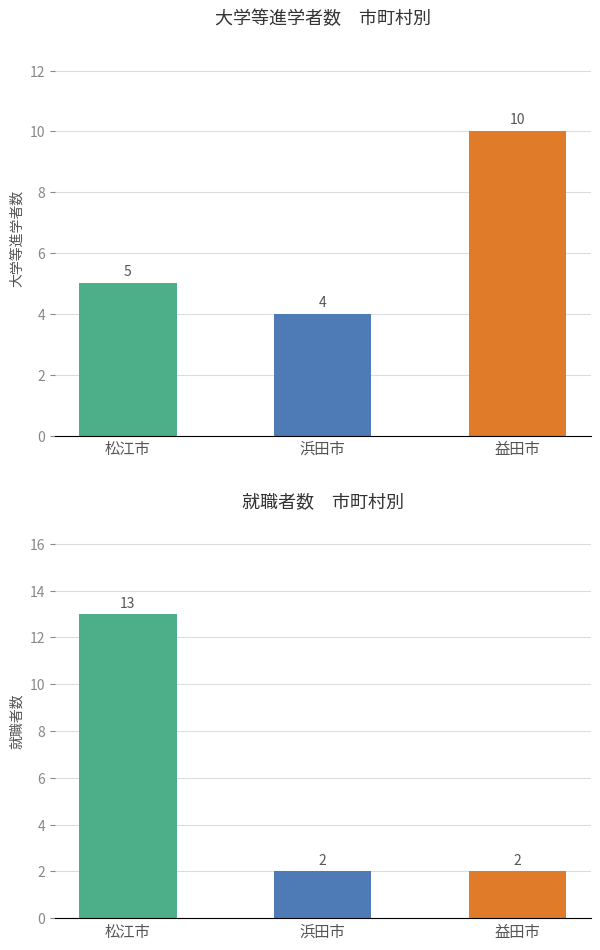

What is the spread (max minus min) of values at 益田市?

8